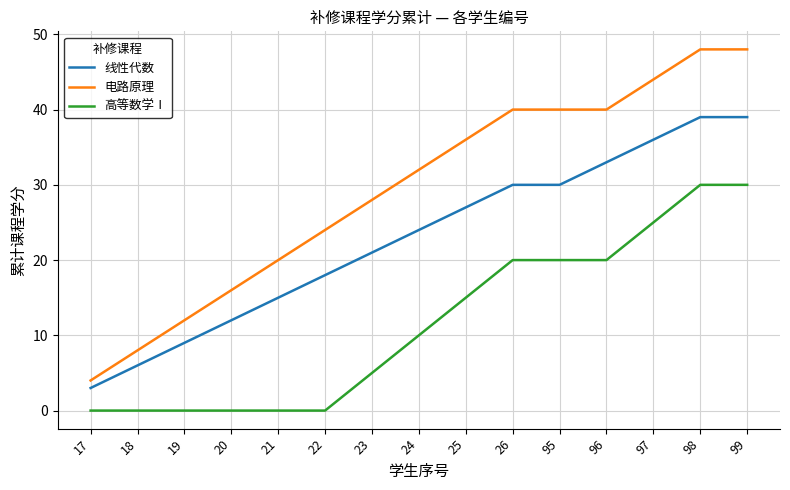

Is the value of 线性代数 at 20 greater than the value of 电路原理 at 26?

No